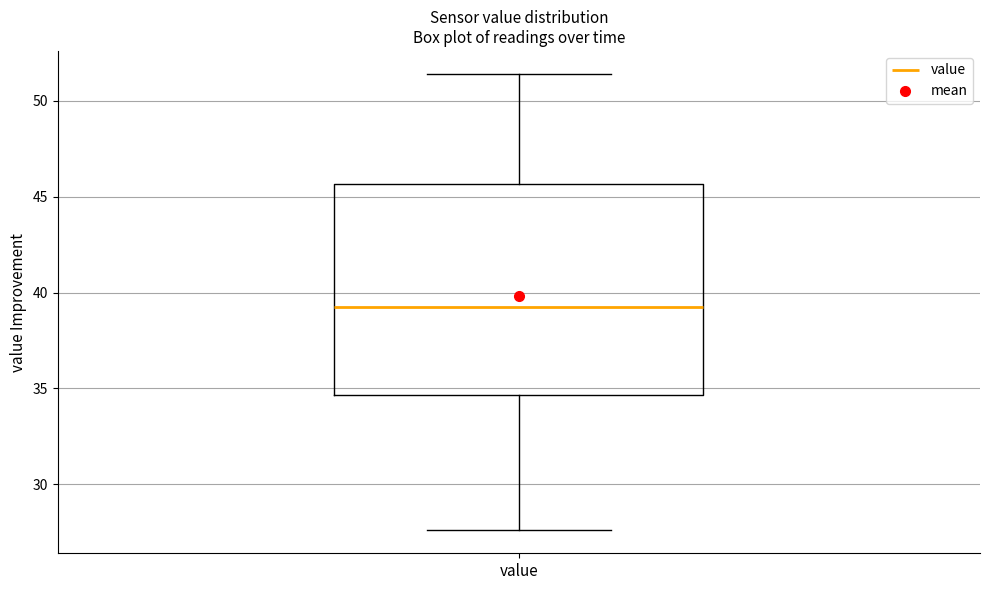

Transcribe this box plot: give where the median line is, the range the box spans, and where the two whiskers end, as read against the y-axis. The values are not printed on the chart, so give them approximately, as read against the axis.

median 39.5, box 34.5 to 45.5, whiskers 27.5 to 51.5